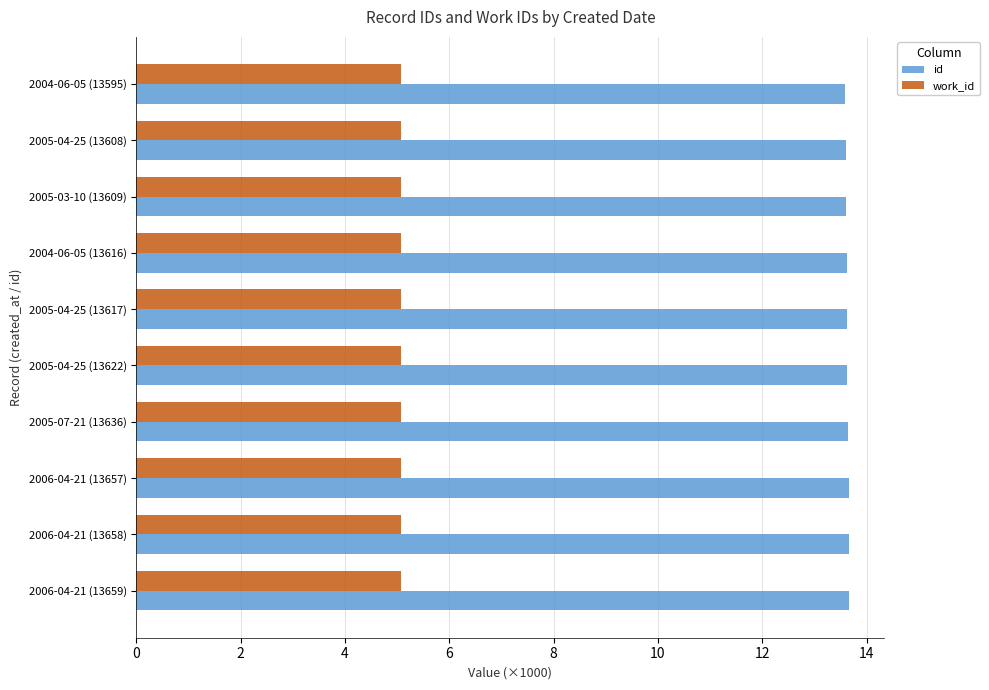

How many id values are between 13 and 14?

10